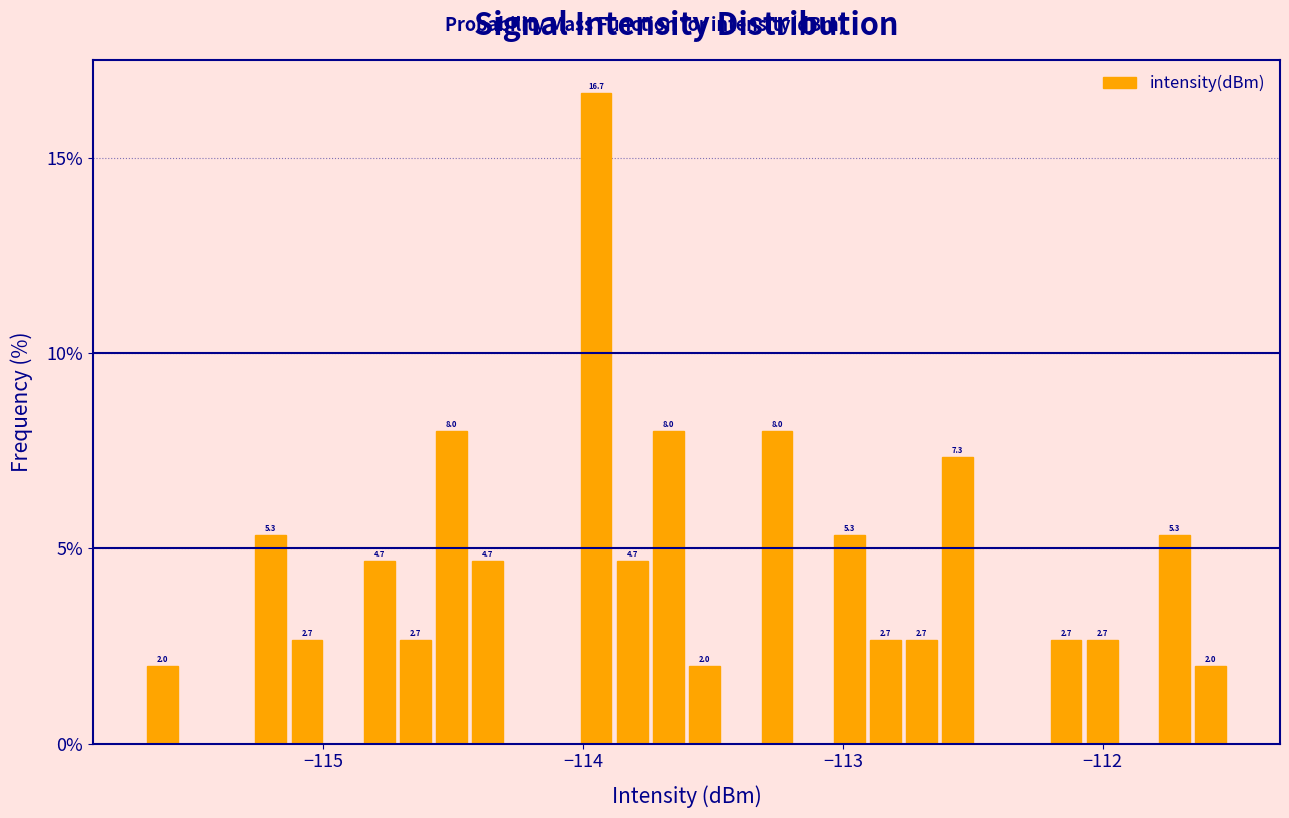

Around what value on the x-axis is the tallest bar? Give the approximate position of its centre, as read against the axis.

-114.0